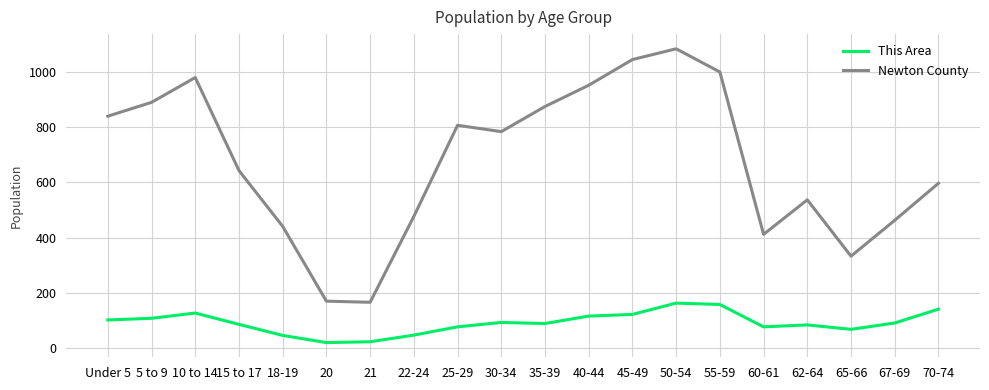

At 50-54, list the series in order from largest to smallest.

Newton County, This Area